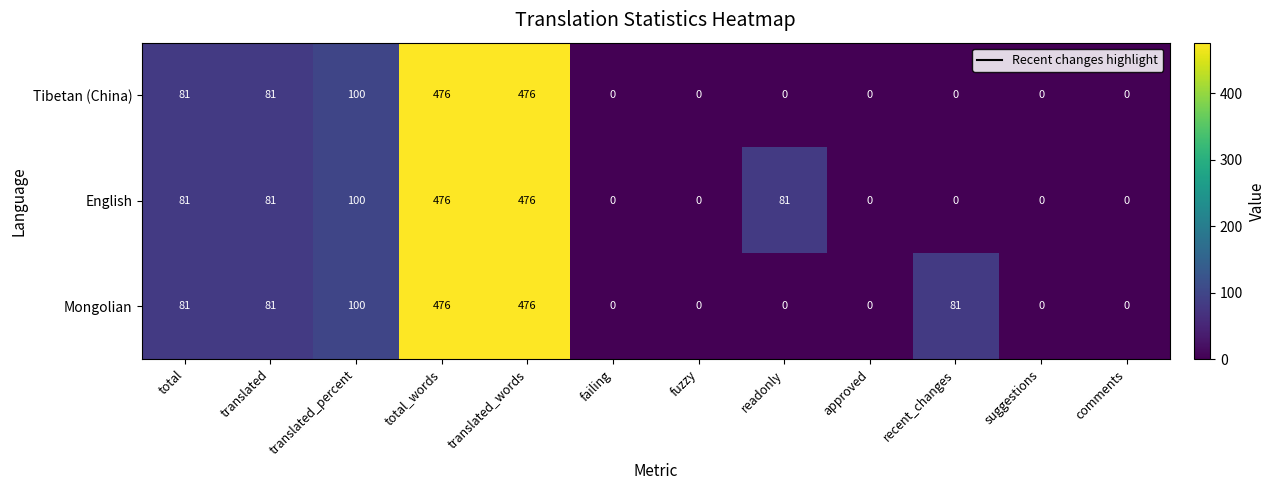

The value of English at failing is -284. True or false?

False